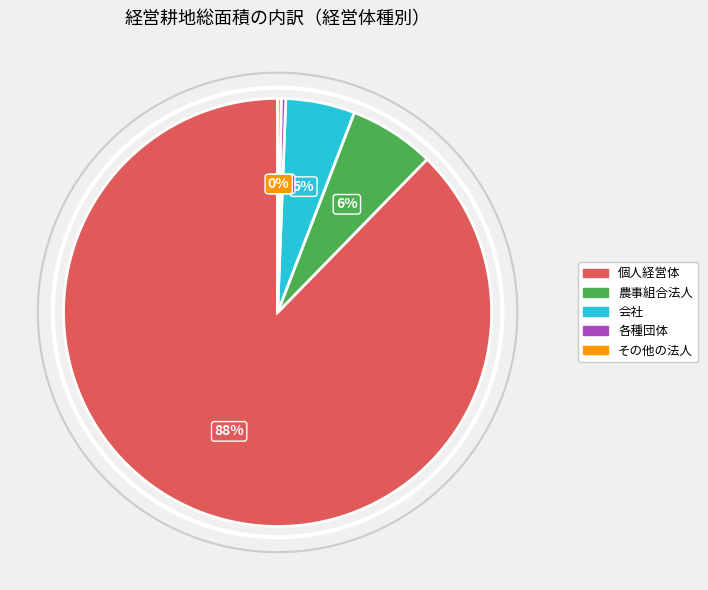

Which has a higher value, 農事組合法人 or 個人経営体?

個人経営体